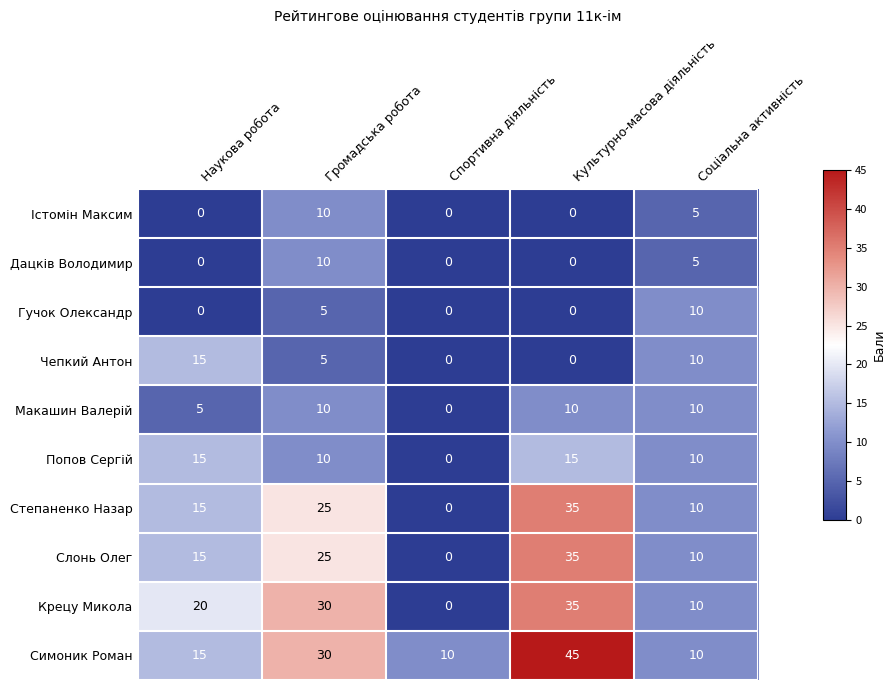

What is the sum of all Гучок Олександр values?

15